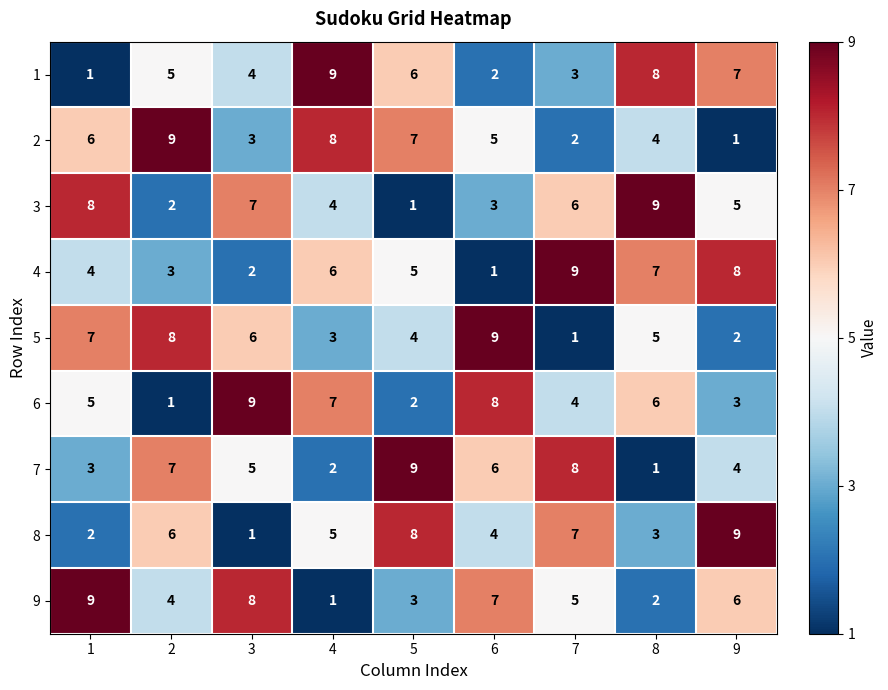

What is the maximum value shown in the chart?

9